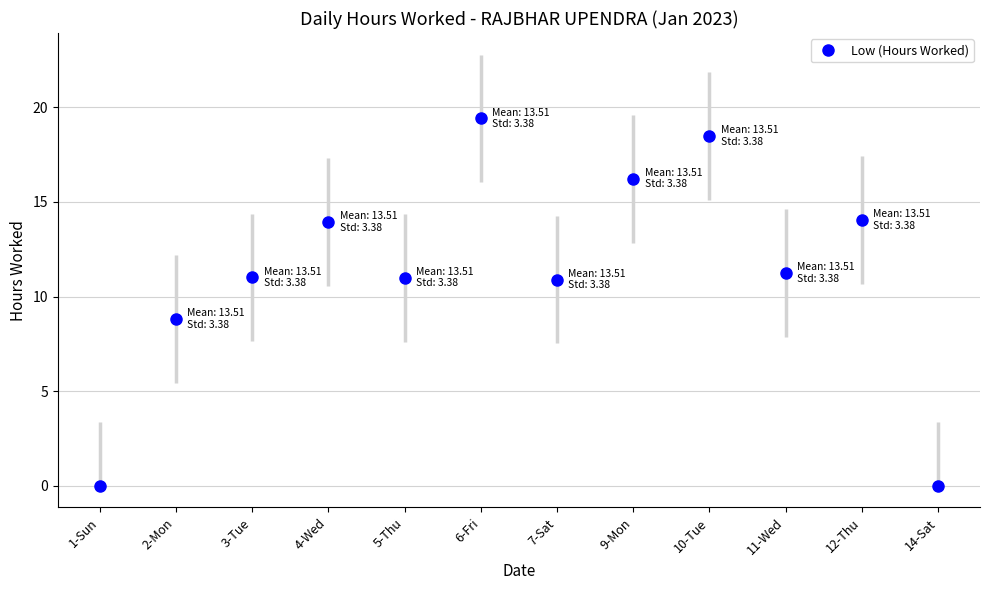

How many values are below 11?

4